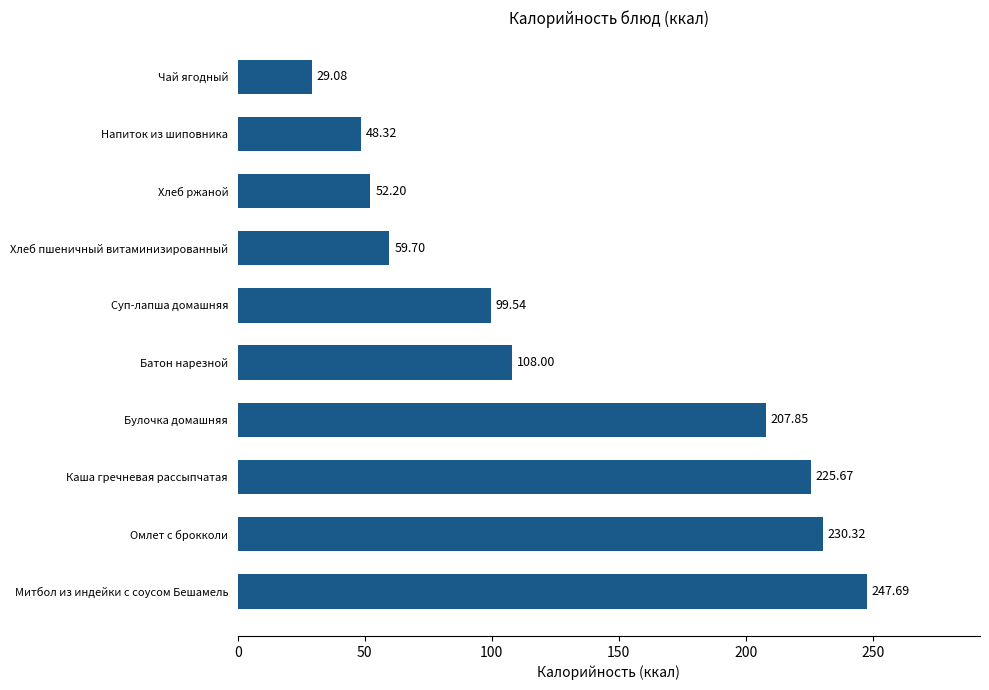

What is the change in value from Митбол из индейки с соусом Бешамель to Напиток из шиповника?

-199.4